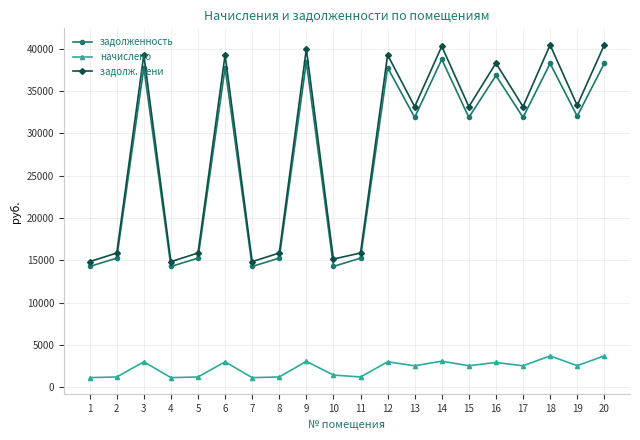

True or false: начислено and задолж. пени intersect in this chart.

False